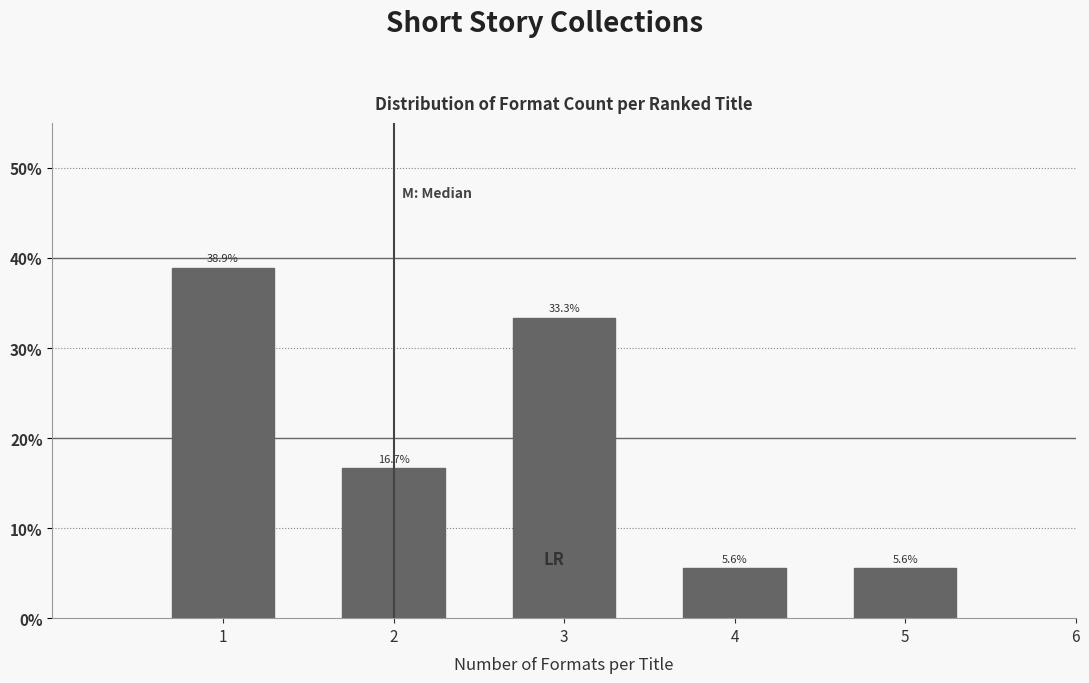

Reading left to right, what are all the values shown in this chart?

1=38.9	2=16.7	3=33.3	4=5.6	5=5.6